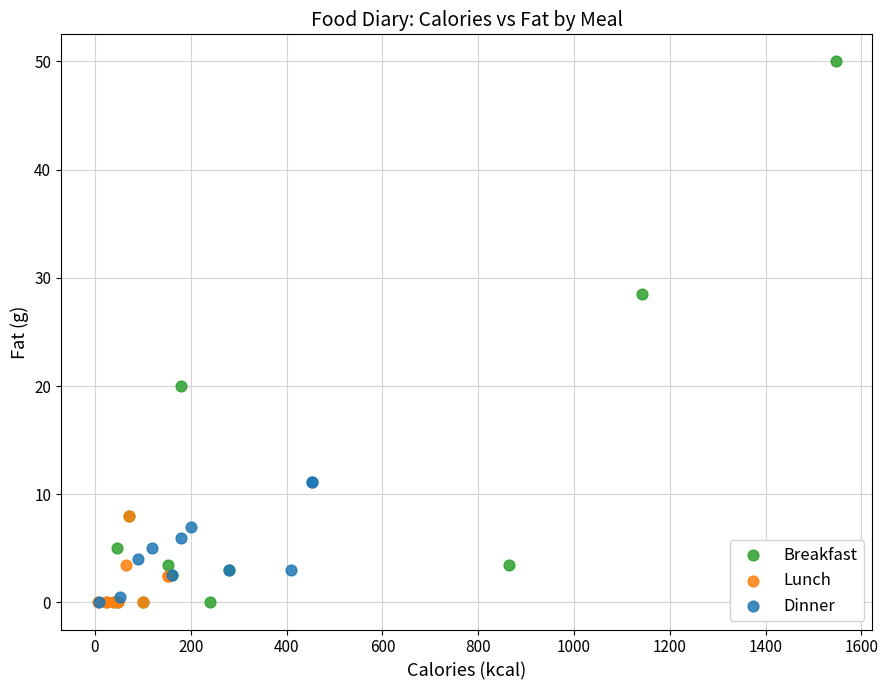

Which series has the largest Y range (max minus min)?

Breakfast